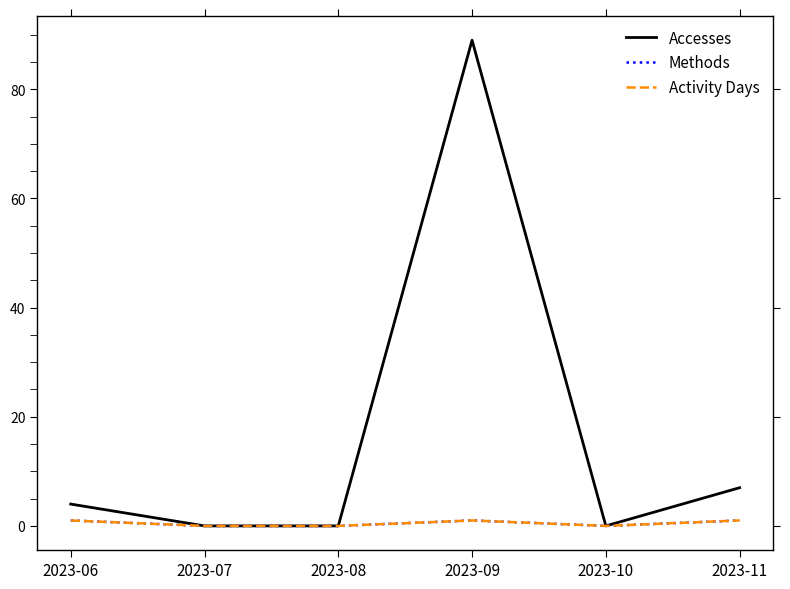

Which series has the largest range (max minus min)?

Accesses